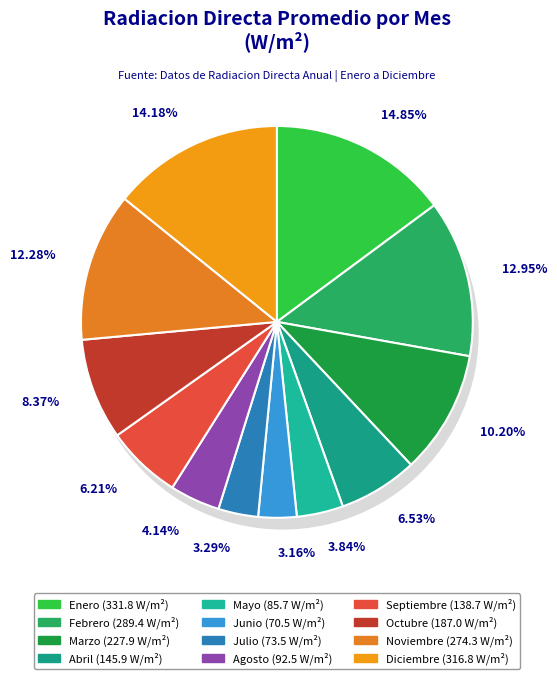

Approximately how many times larger is the value at Diciembre compared to Abril?

2.2